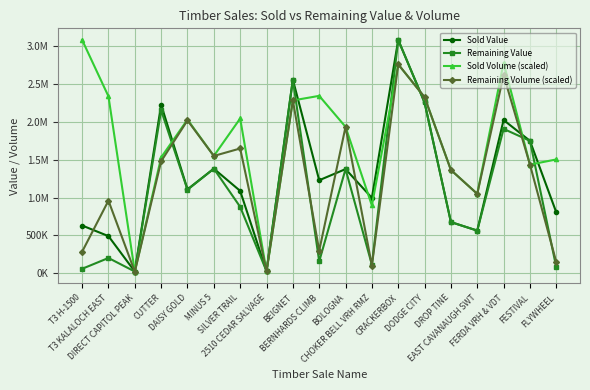

Reading left to right, what are all the values shown in this chart?

Sold Value: 631036.0	490546.6	22000.0	2229048.0	1109764.3	1383097.5	1088926.9	27010.6	2561091.8	1229882.3	1377461.1	996927.7	3086866.3	2258831.3	676156.4	563601.3	2026736.6	1751466.8	804651.6
Remaining Value: 57981.6	201260.7	22000.0	2155402.6	1104018.4	1383097.5	877805.7	27010.6	2561091.8	156000.5	1377461.1	112628.3	3086866.3	2258831.3	676156.4	563601.3	1909620.1	1751466.8	78215.1
Sold Volume (scaled): 3086866.3	2340205.5	19543.5	1531907.5	2032521.1	1551451.0	2047053.4	24053.5	2286085.1	2346720.0	1936808.2	895993.0	2764148.5	2329181.0	1365537.5	1049835.2	2783692.0	1436695.7	1505348.5
Remaining Volume (scaled): 283630.9	960135.7	19543.5	1481295.0	2021997.7	1551451.0	1650170.6	24053.5	2286085.1	297662.1	1936808.2	101225.2	2764148.5	2329181.0	1365537.5	1049835.2	2622834.2	1436695.7	146325.5